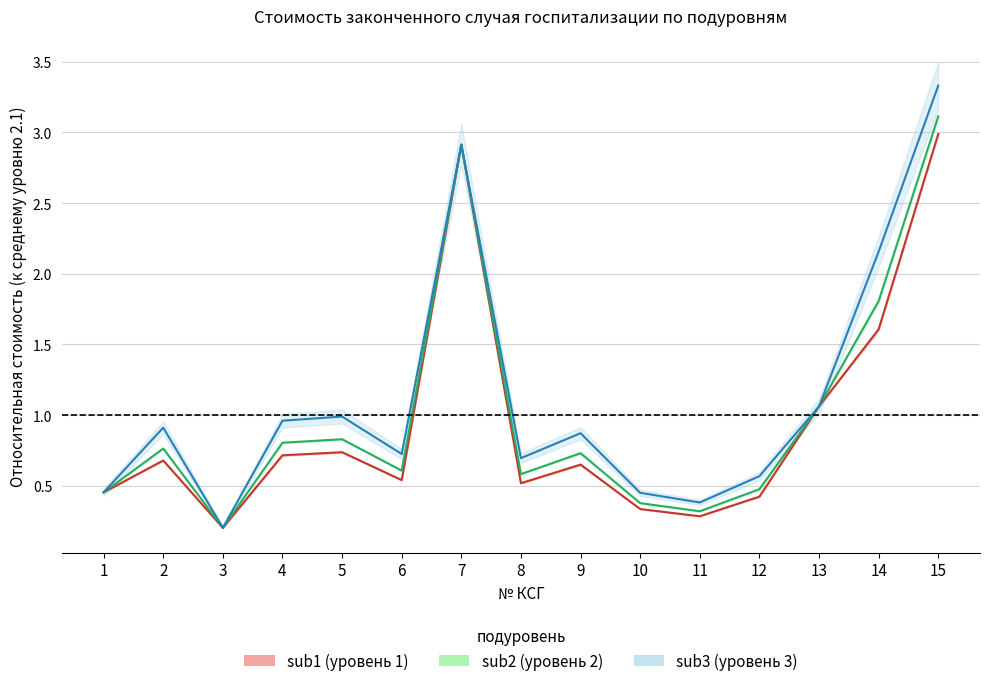

Which series has the widest spread of values?

sub2_1